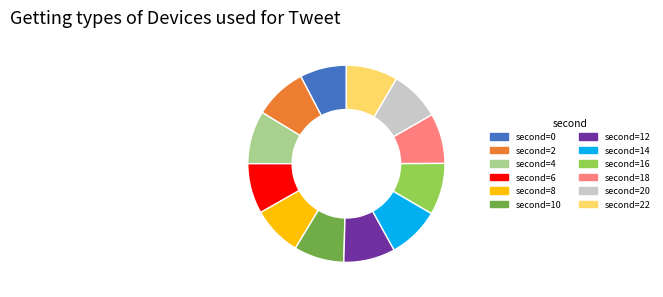

Is there any slice that represents more than half of the pie?

No